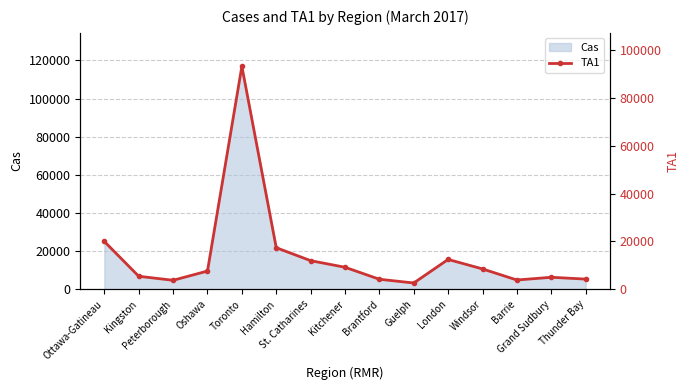

Reading left to right, list all the values displayed in this chart.

Ottawa-Gatineau=19970	Kingston=5418	Peterborough=3740	Oshawa=7607	Toronto=93201	Hamilton=17348	St. Catharines=11941	Kitchener=9188	Brantford=4168	Guelph=2609	London=12462	Windsor=8478	Barrie=3858	Grand Sudbury=4999	Thunder Bay=4241